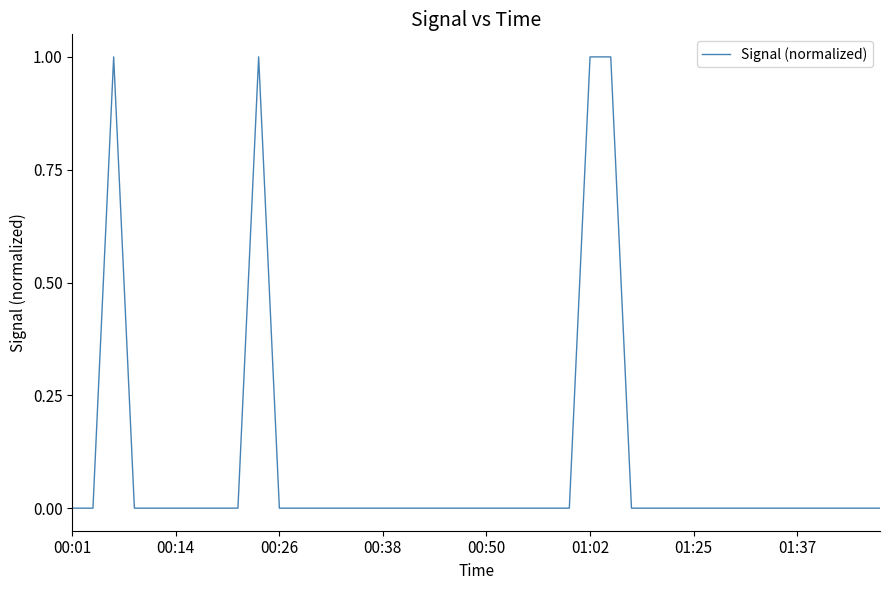

Reading left to right, transcribe all the data shown in this chart.

0.0	0.0	1.0	0.0	0.0	0.0	0.0	0.0	0.0	1.0	0.0	0.0	0.0	0.0	0.0	0.0	0.0	0.0	0.0	0.0	0.0	0.0	0.0	0.0	0.0	1.0	1.0	0.0	0.0	0.0	0.0	0.0	0.0	0.0	0.0	0.0	0.0	0.0	0.0	0.0